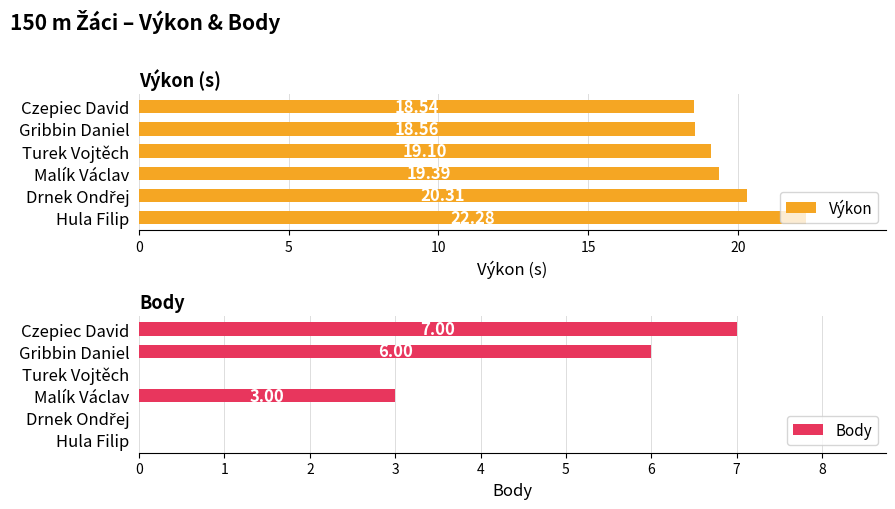

What is the difference between the maximum and minimum values in the Výkon series?

3.7